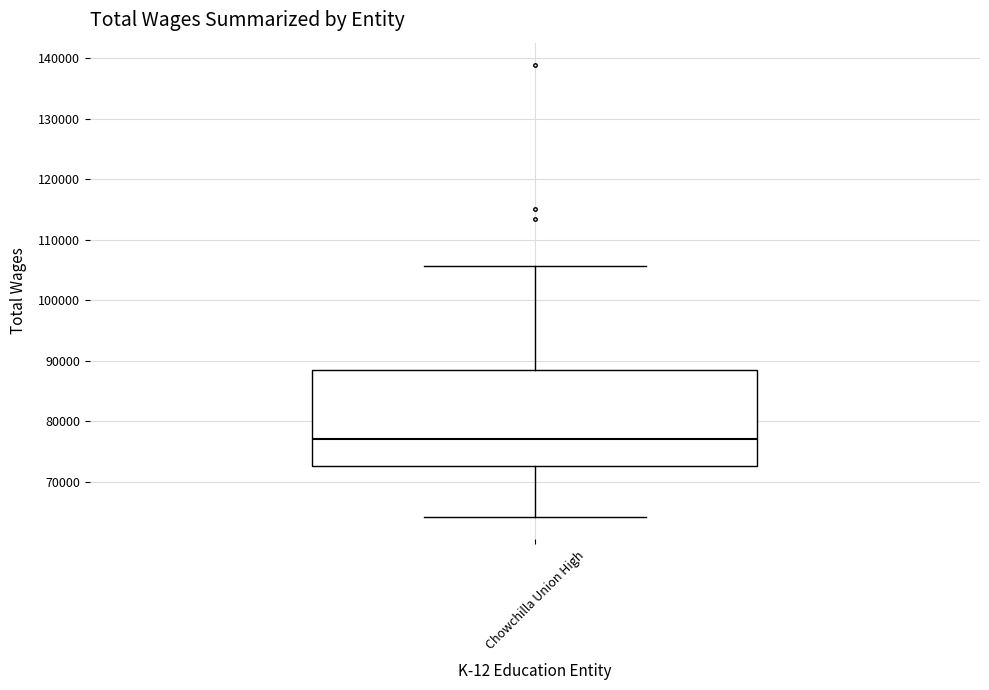

Where does the lower whisker of the box for Chowchilla Union High end on the y-axis? The values are not printed on the chart, so give them approximately, as read against the axis.

64000